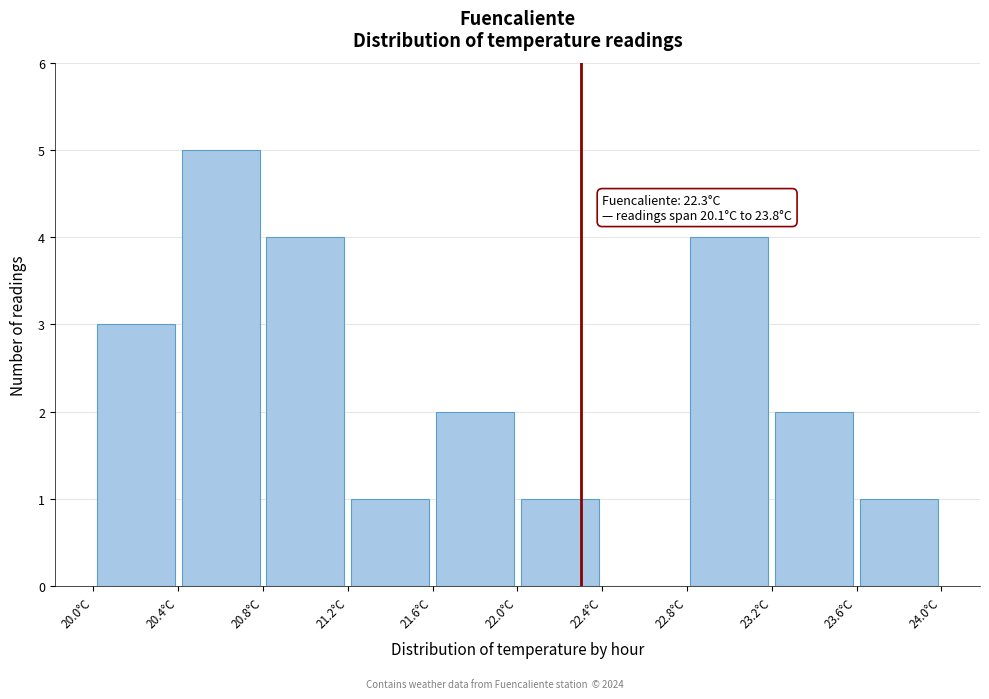

Over which range of the x-axis is the bar tallest?

20.4 to 20.8